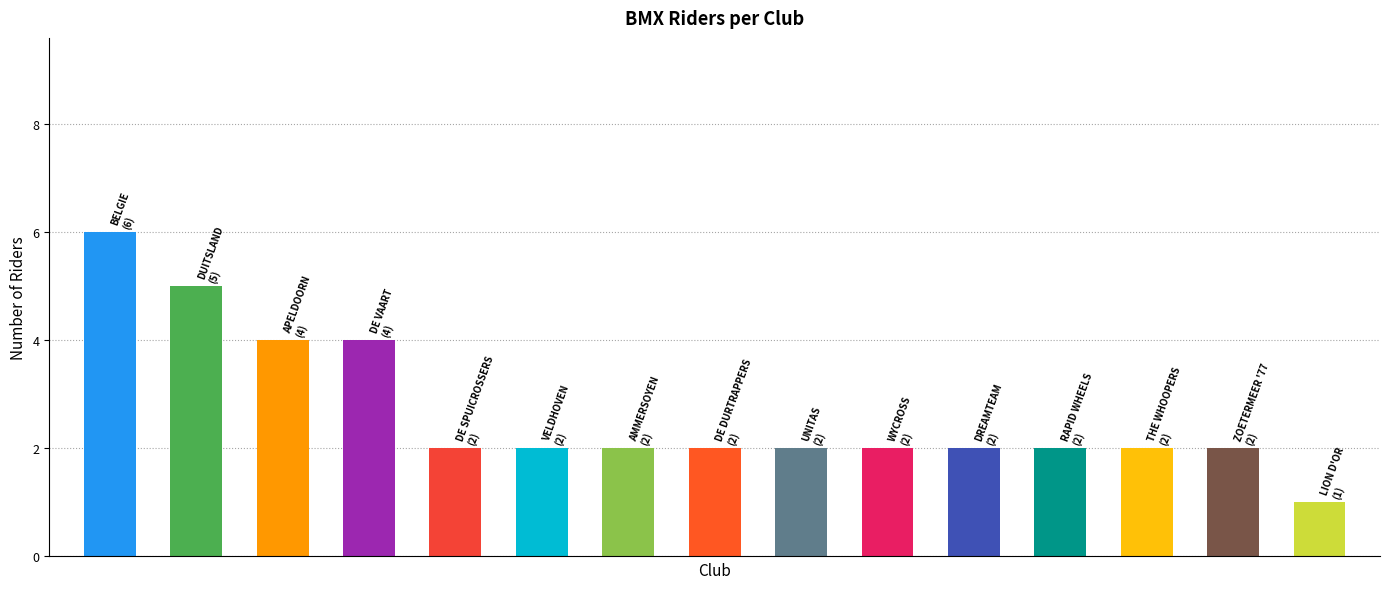

What is the difference between the maximum and minimum values?

5